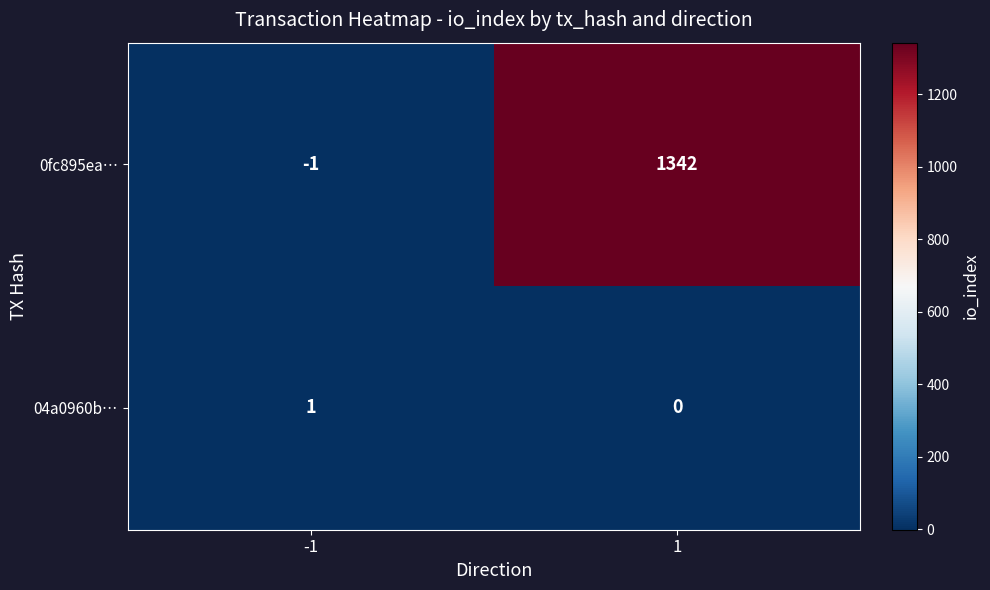

List the series in order of their overall mean, highest first.

0fc895ea…, 04a0960b…